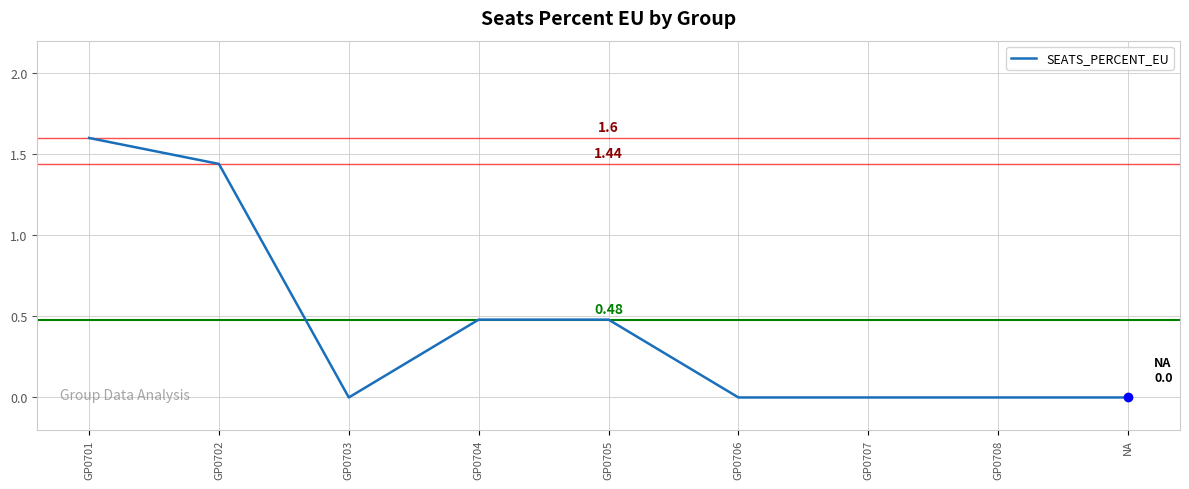

Between GP0704 and GP0703, which is larger?

GP0704